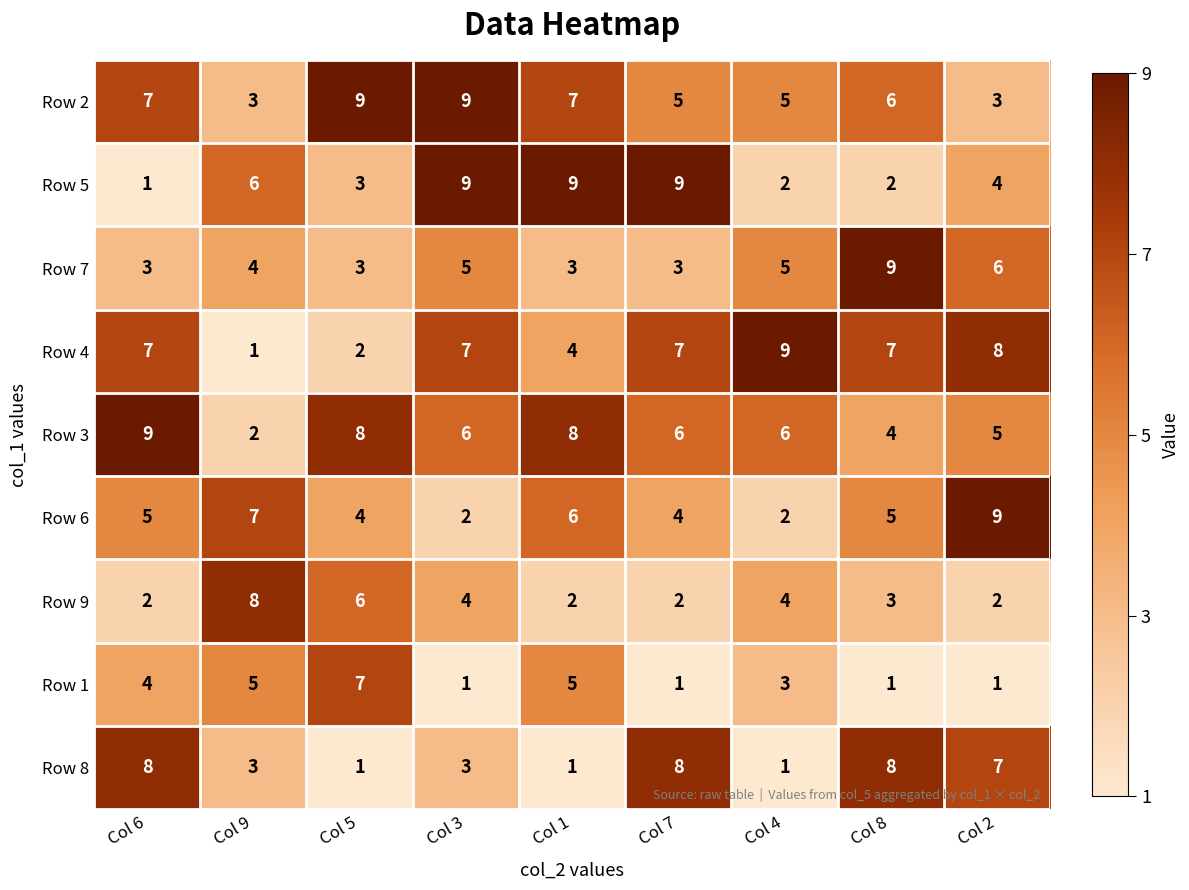

What is the difference between the Row 6 values at Col 3 and Col 1?

4